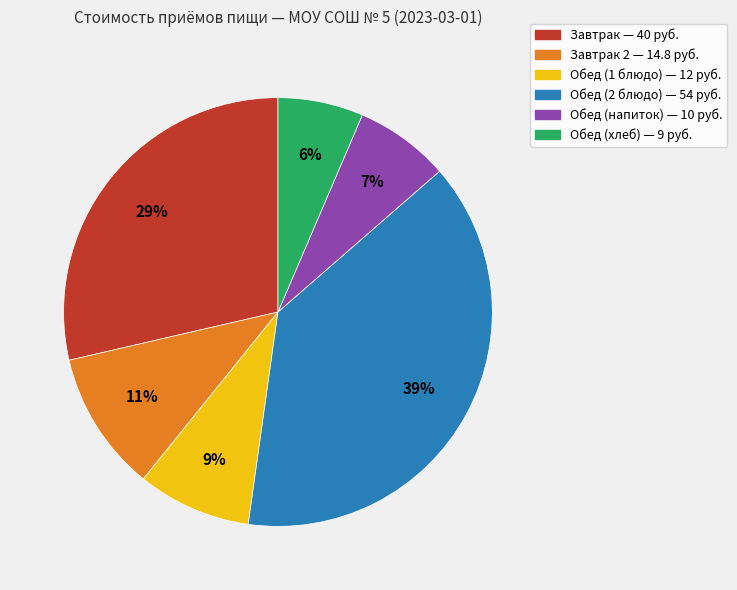

To the nearest percent, what is the average slice percentage?

17%